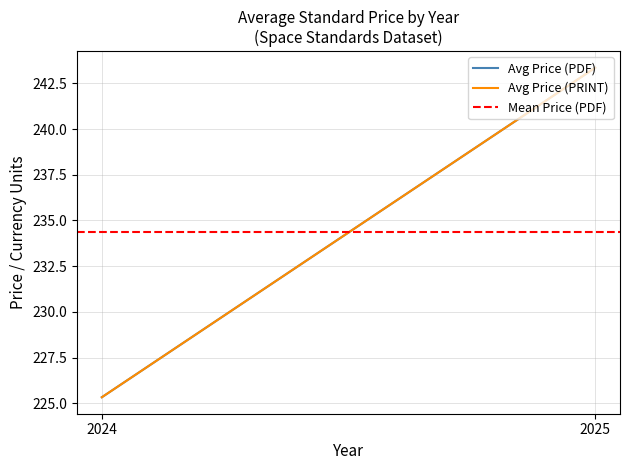

List the labels in order of Mean Price (PDF) value, smallest first.

2024, 2025